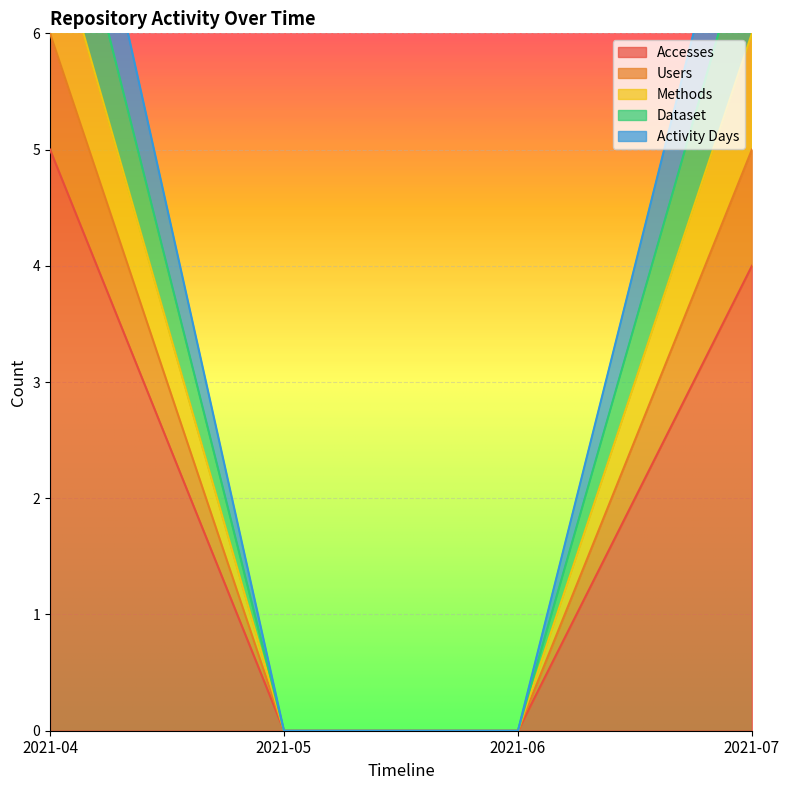

How many categories are shown in the chart?

4